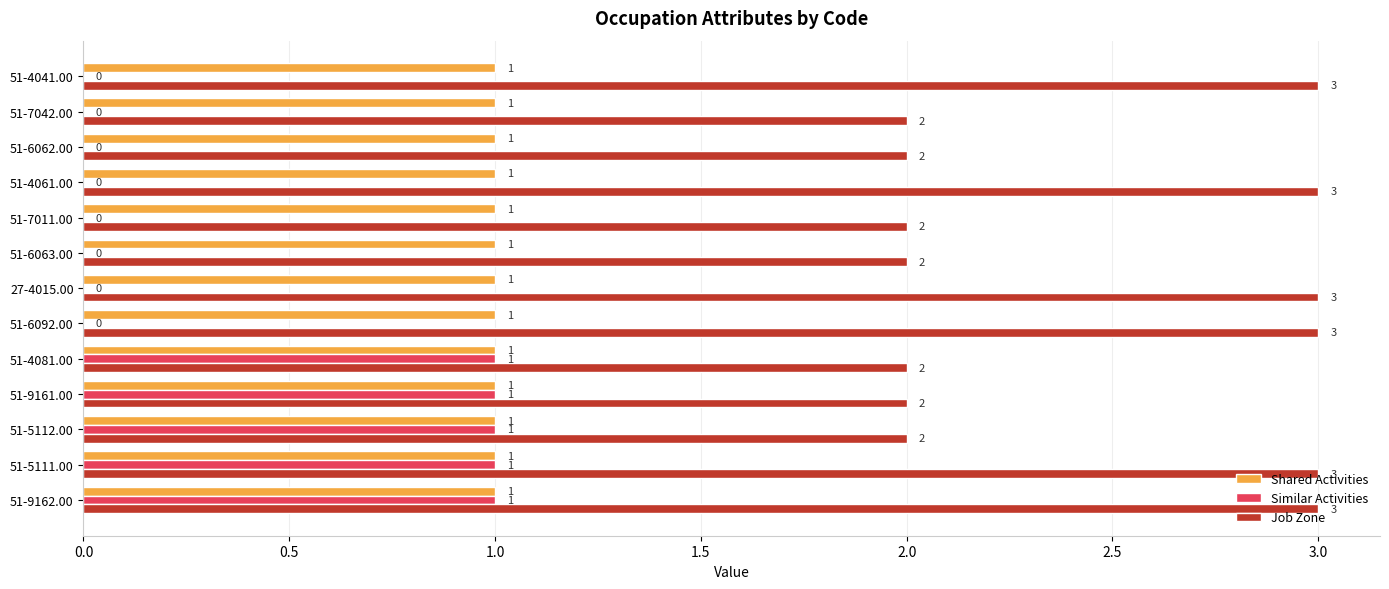

The value of Similar Activities at 51-4081.00 is 2. True or false?

False